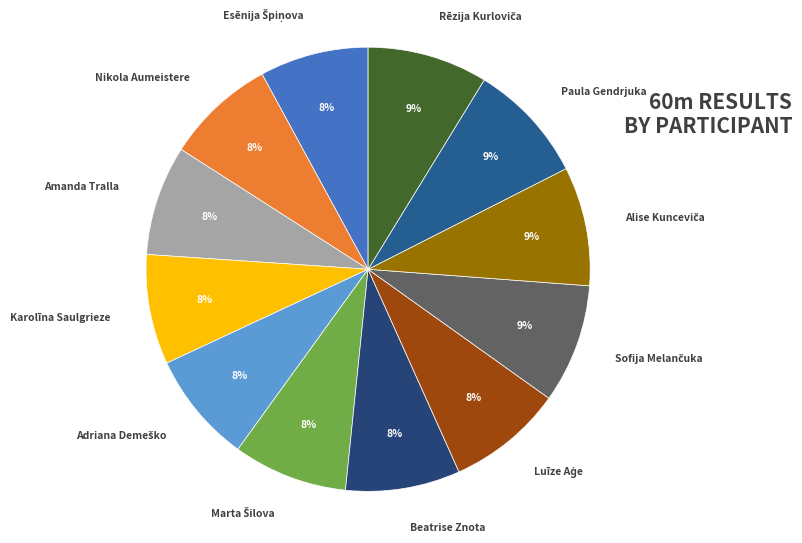

To the nearest percent, what portion does Beatrise Znota represent?

8%